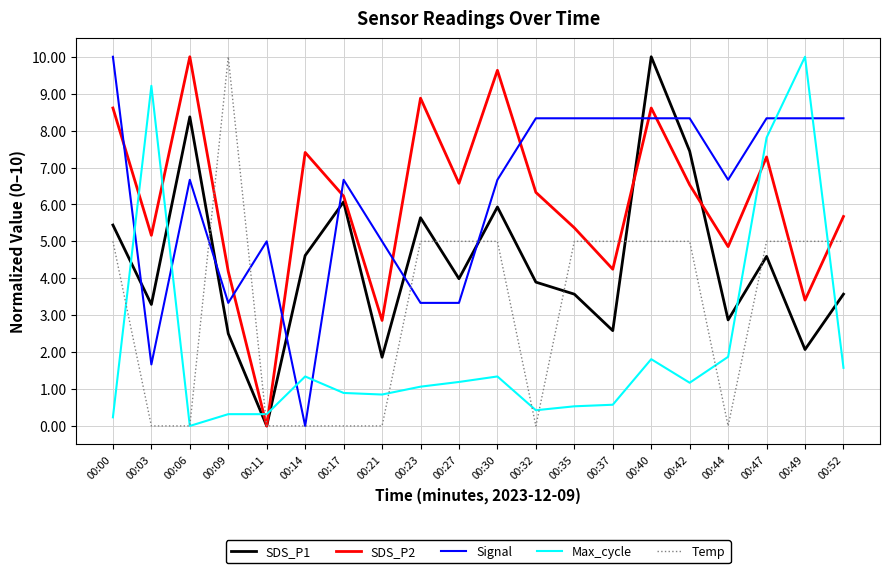

At how many categories does at least one series exceed 8?

14